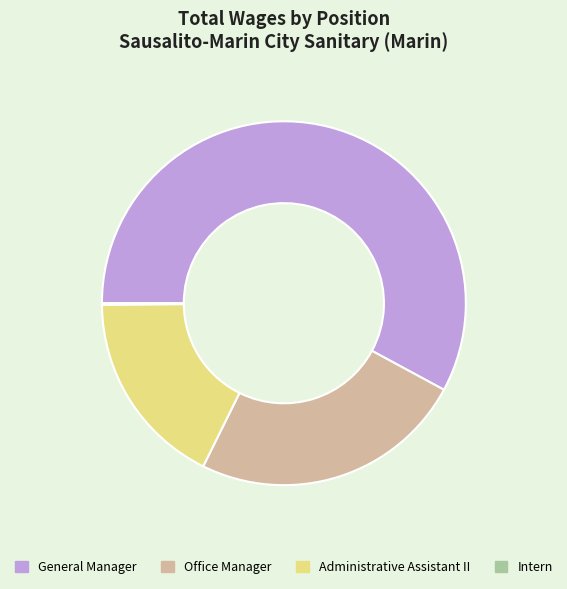

Which category accounts for the majority?

General Manager